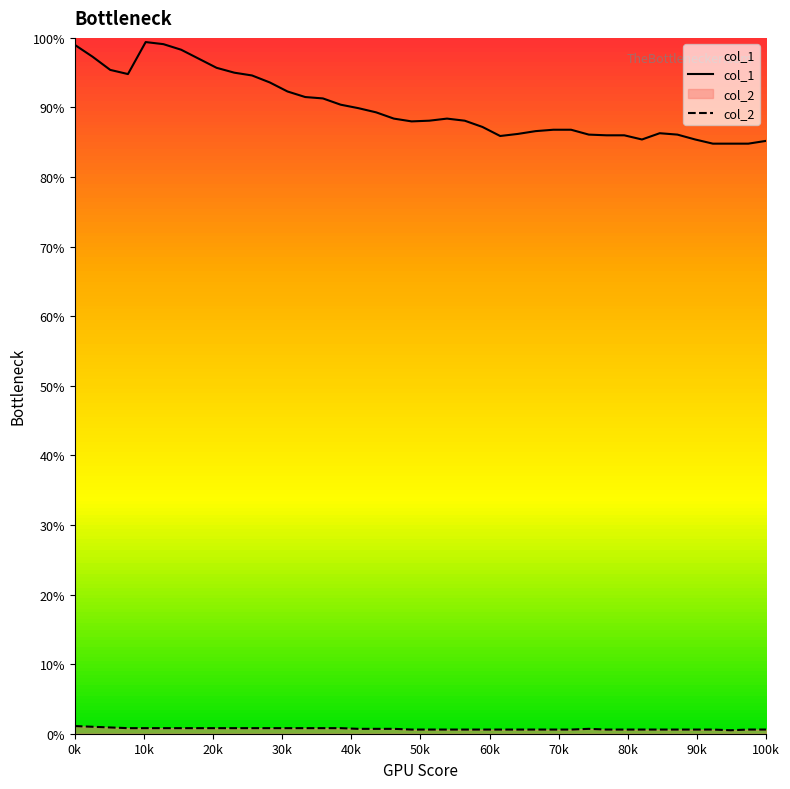

True or false: col_1 and col_2 intersect in this chart.

False